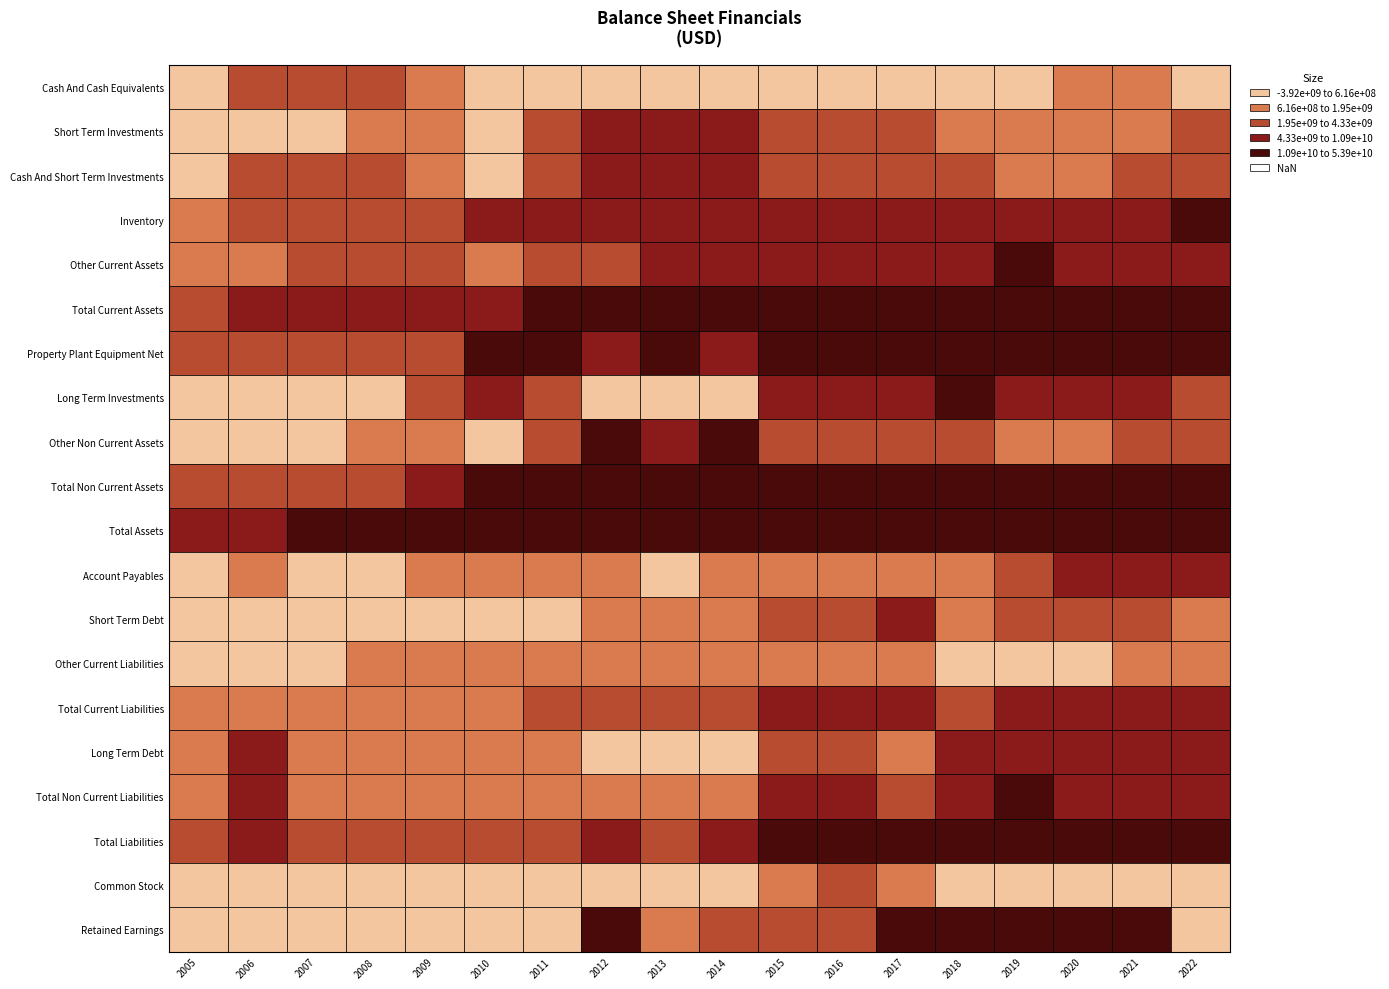

At Cash And Short Term Investments, list the series in order from largest to smallest.

Total Assets, Total Current Assets, Cash And Short Term Investments, Total Non Current Assets, Cash And Cash Equivalents, Property Plant Equipment Net, Inventory, Total Liabilities, Other Current Assets, Total Non Current Liabilities, Long Term Debt, Total Current Liabilities, Other Current Liabilities, Other Non Current Assets, Short Term Investments, Account Payables, Common Stock, Long Term Investments, Short Term Debt, Retained Earnings